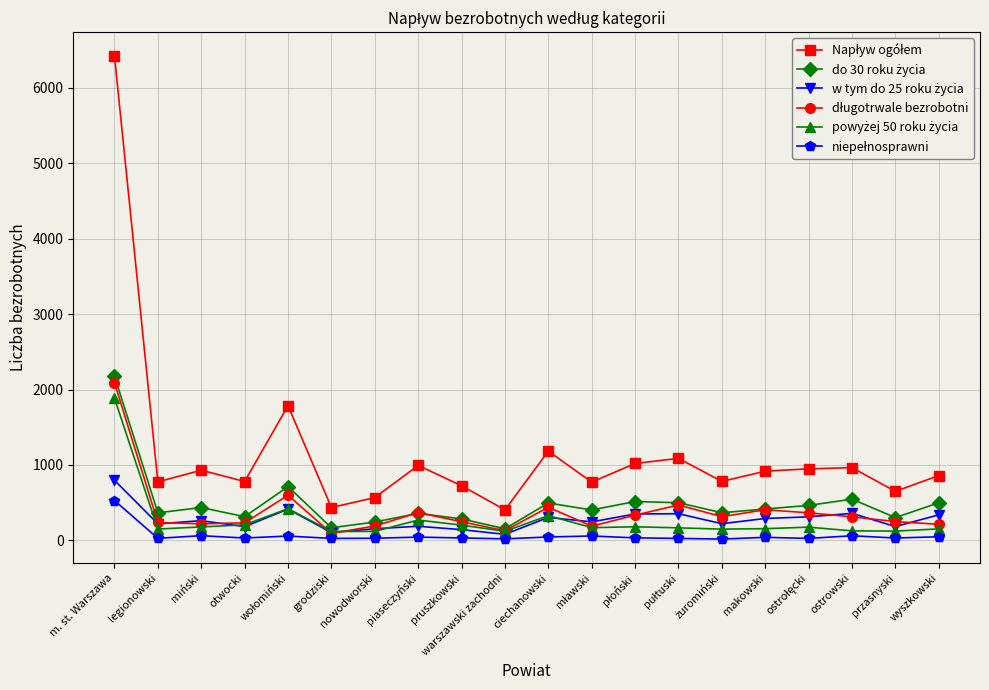

Count the number of data series in this chart.

6